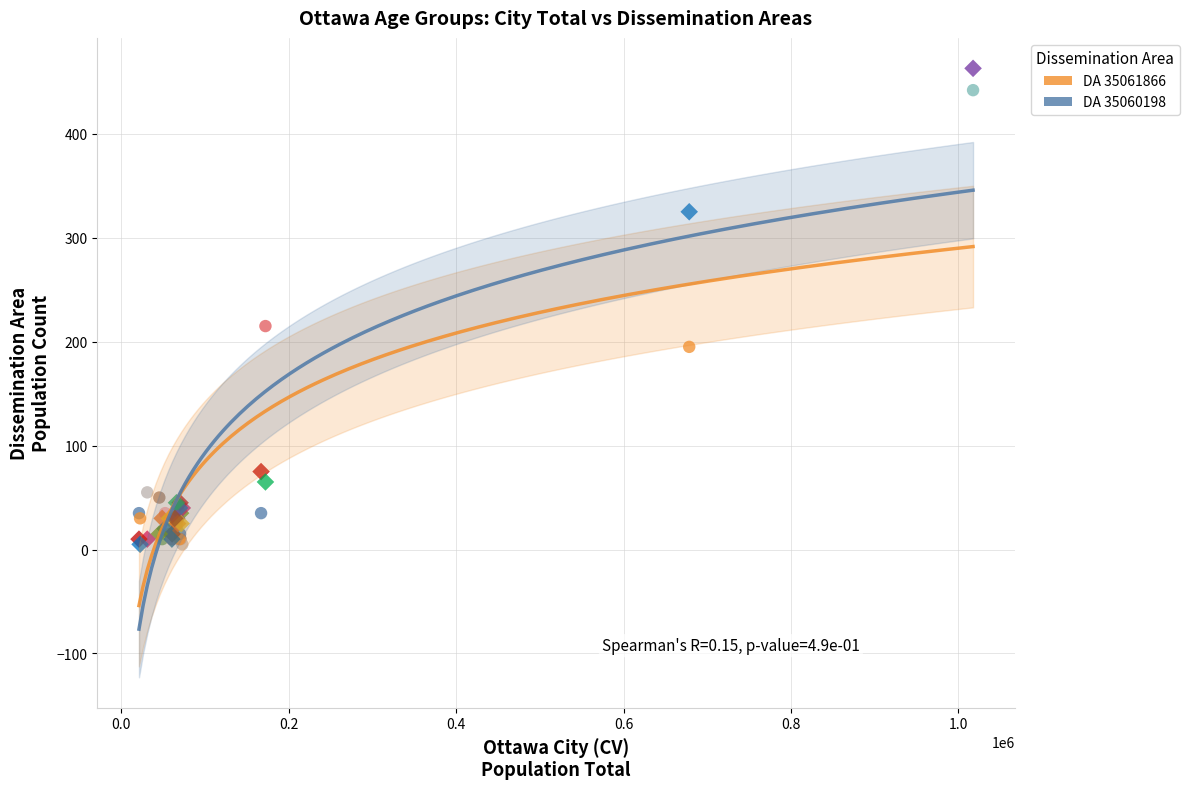

In the DA 35061866 series, what Y value is closest to 223?

215